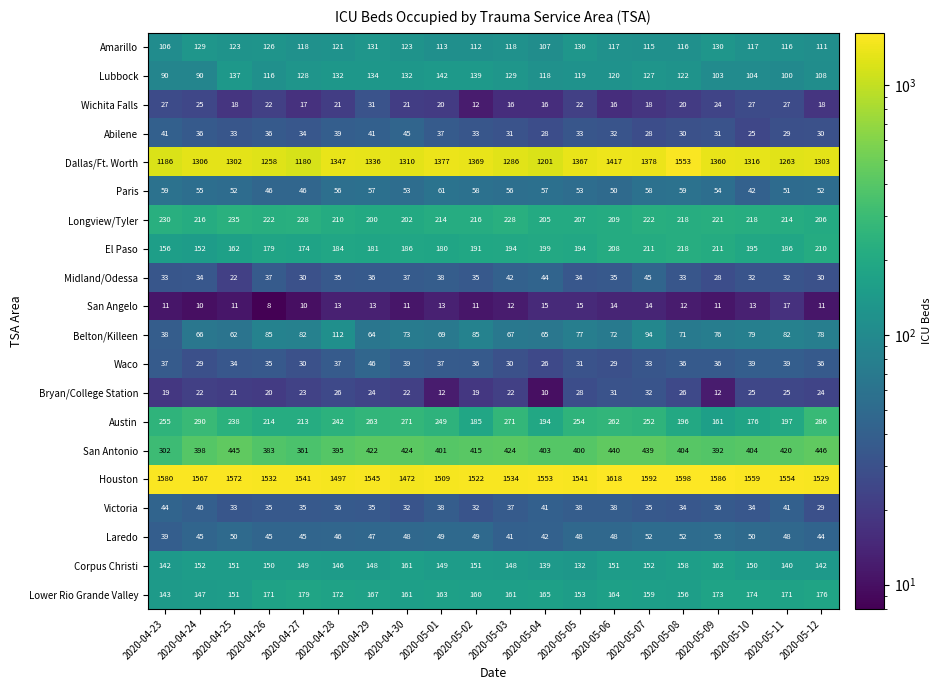

Which series has the widest spread of values?

Dallas/Ft. Worth